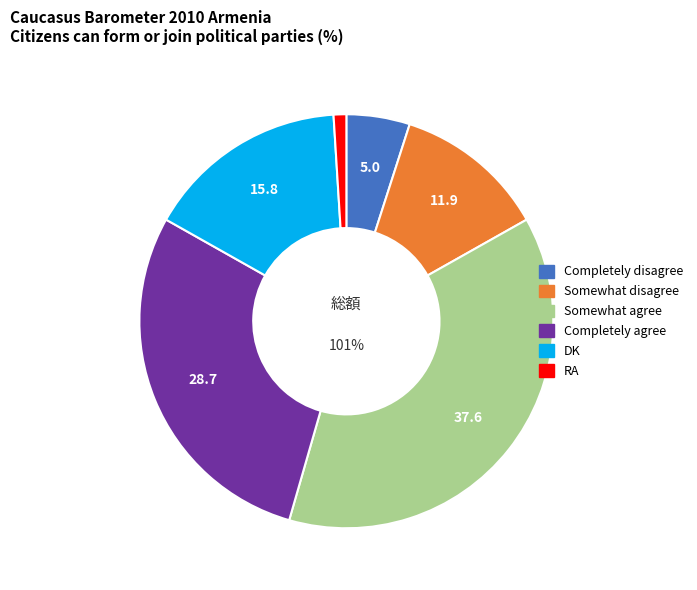

How many slices are in this pie chart?

6